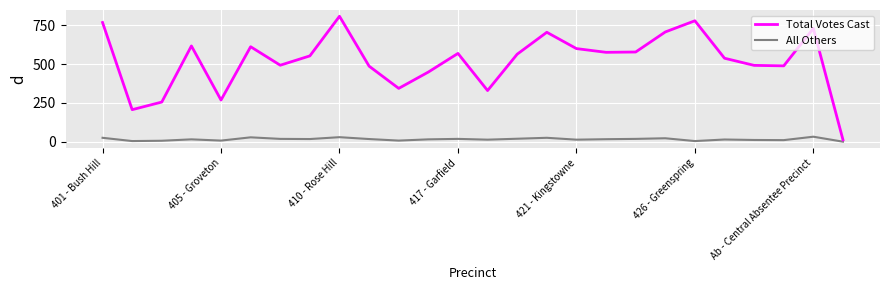

True or false: Total Votes Cast and All Others intersect in this chart.

False